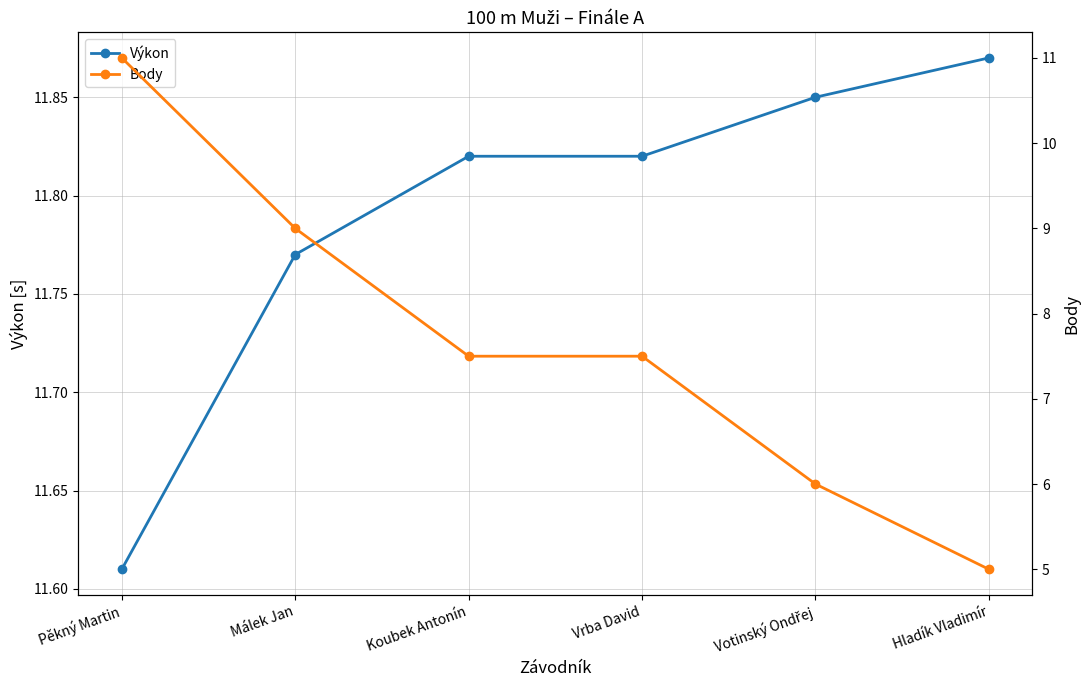

What is the label of the 3rd point from the left?

Koubek Antonín